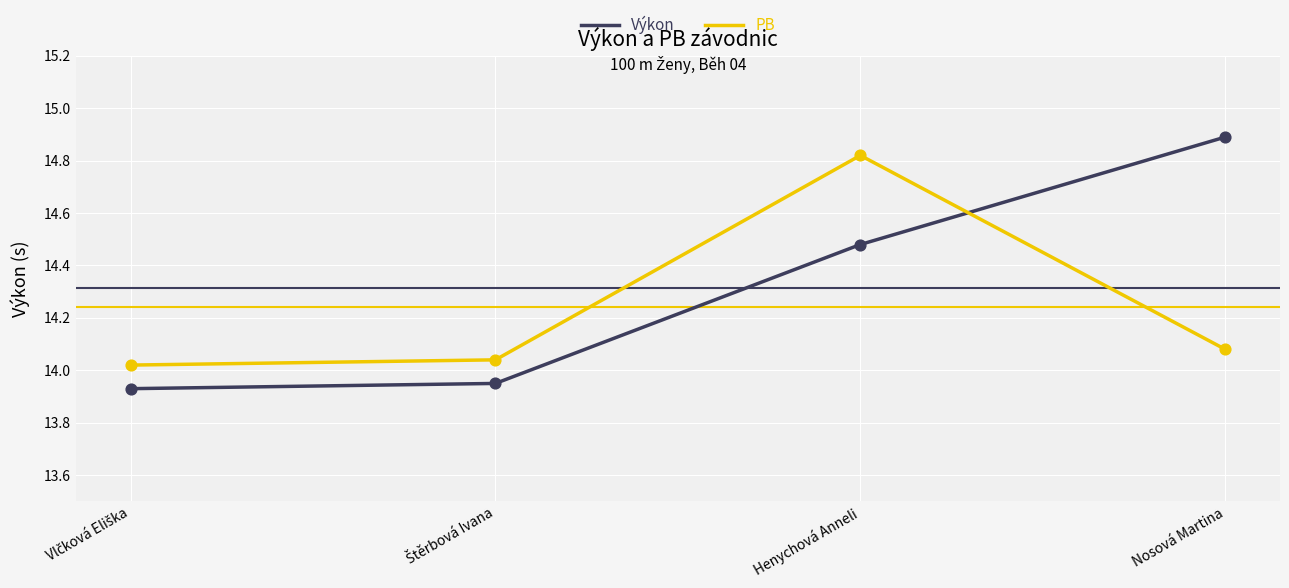

Which series has the widest spread of values?

Výkon